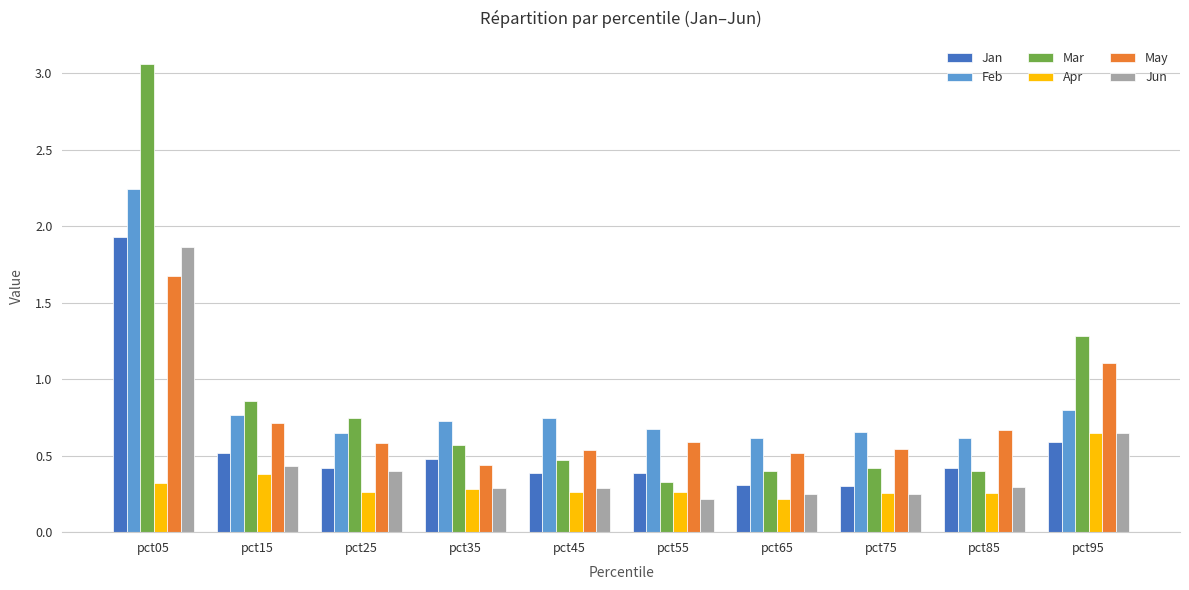

At which category is the sum across all series the highest?

pct05